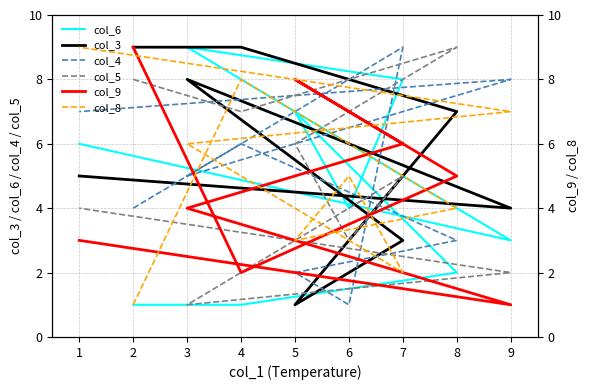

Reading left to right, list all the values displayed in this chart.

col_6: 1	1	2	7	4	8	9	3	6
col_3: 9	9	7	1	2	3	8	4	5
col_4: 4	6	3	2	1	9	5	8	7
col_5: 8	7	9	6	3	5	1	2	4
col_9: 9	2	5	8	7	6	4	1	3
col_8: 1	8	4	3	5	2	6	7	9